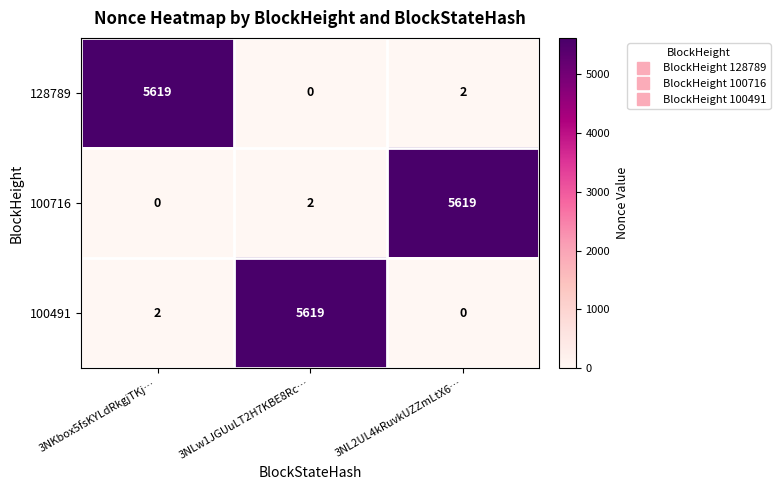

At 3NLw1JGUuLT2H7KBE8Rc…, list the series in order from largest to smallest.

100491, 100716, 128789